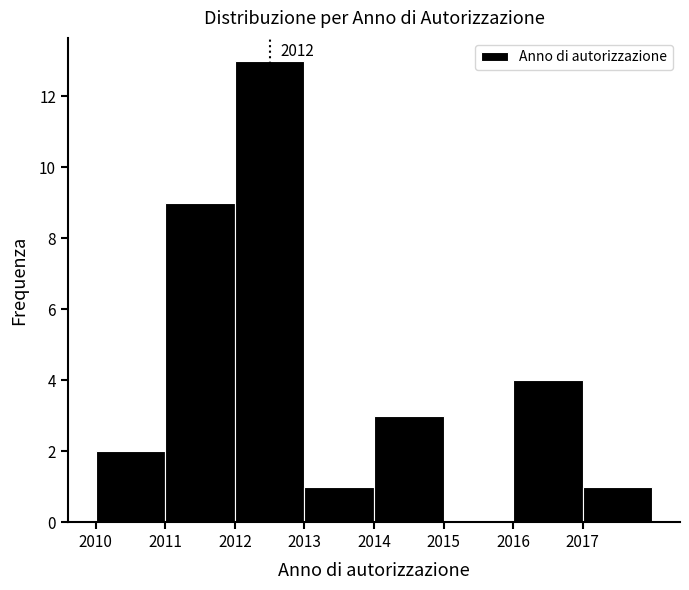

Which range on the x-axis has the tallest bar?

2012 to 2013